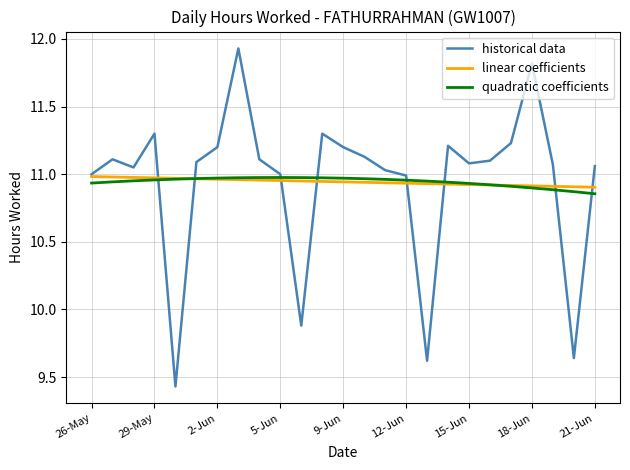

Which series has the widest spread of values?

historical data